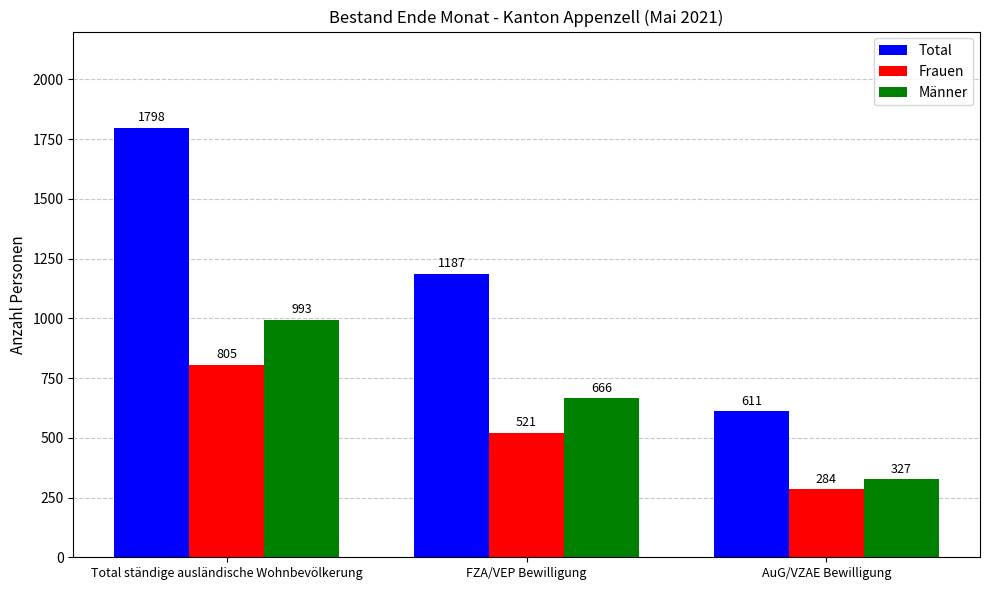

What is the smallest value displayed?

284